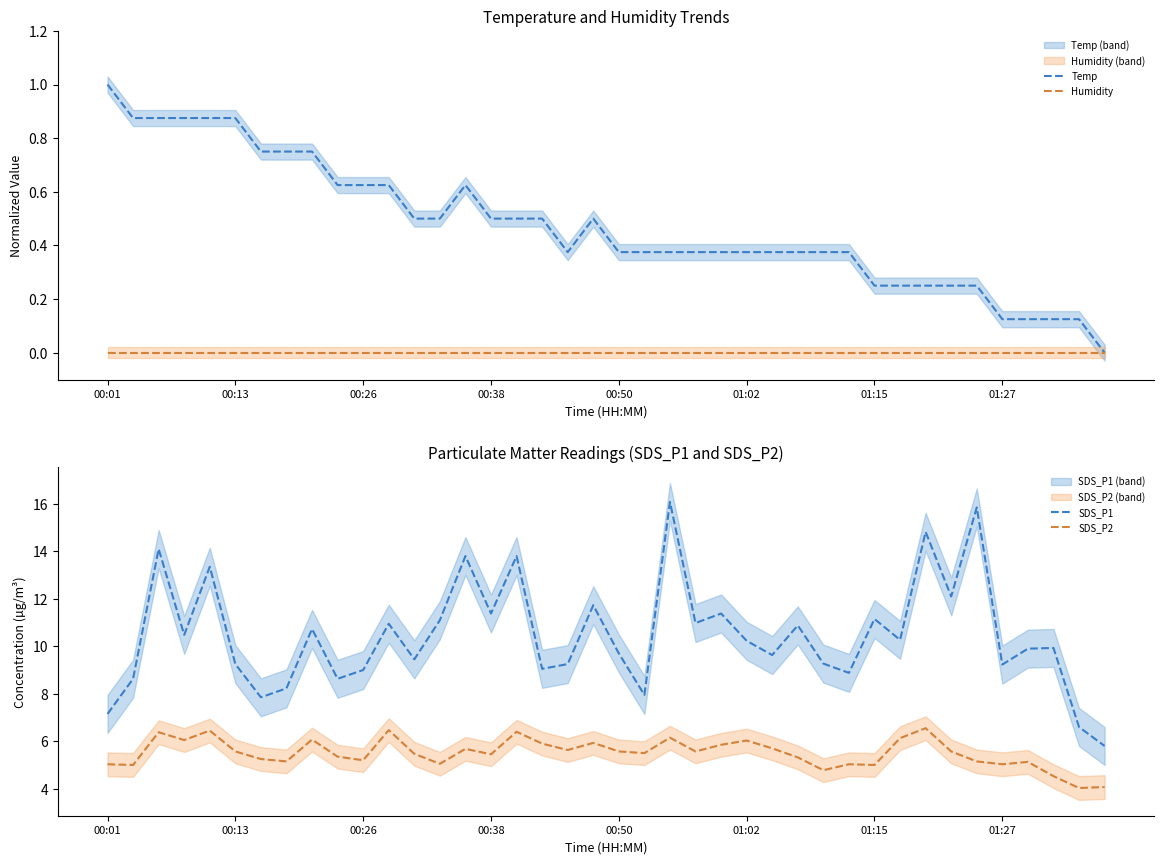

Rank the series at 39 from lowest to highest value.

Temp, Humidity, SDS_P2, SDS_P1